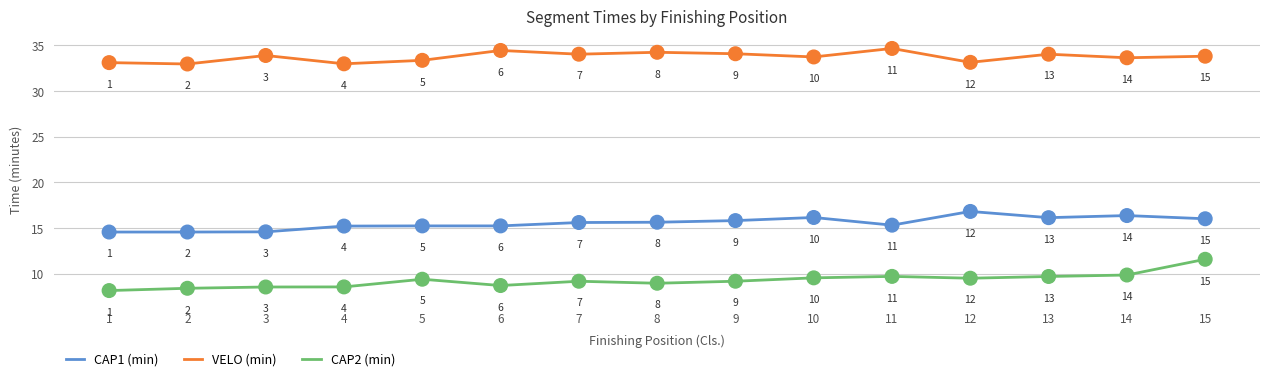

At how many categories does at least one series exceed 14?

15